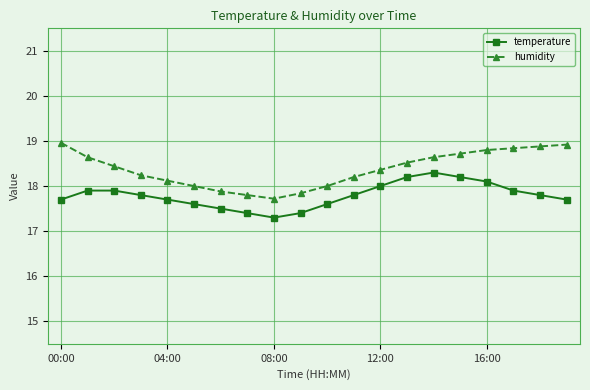

Is this an area chart (filled region under the line)?

No